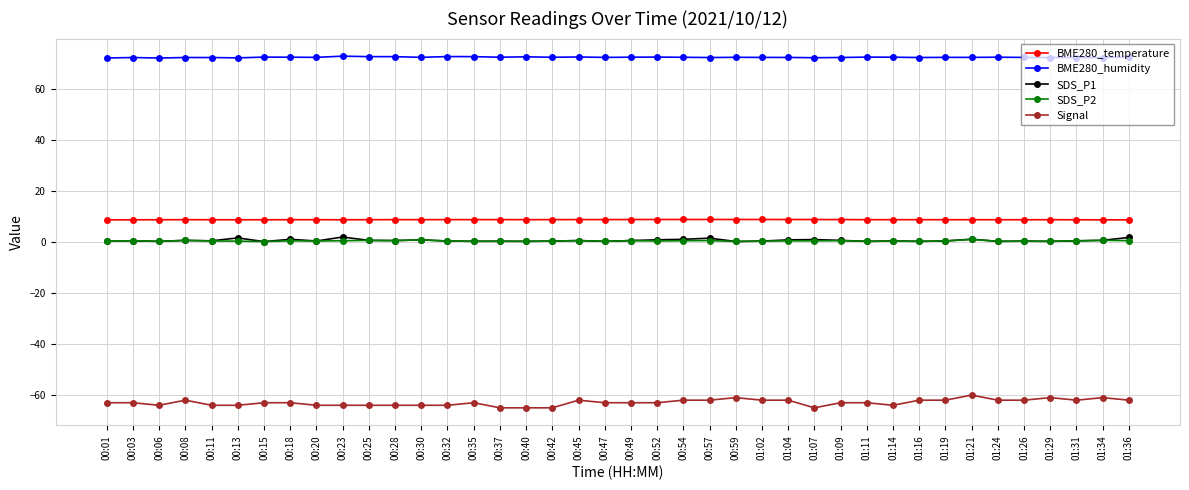

How many data points does each series have?

40